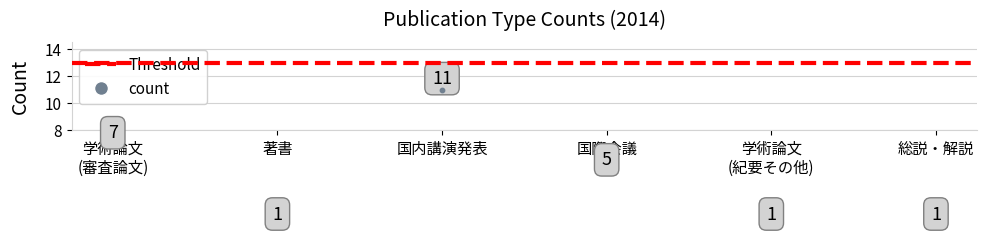

Which series has the largest total across all categories?

count